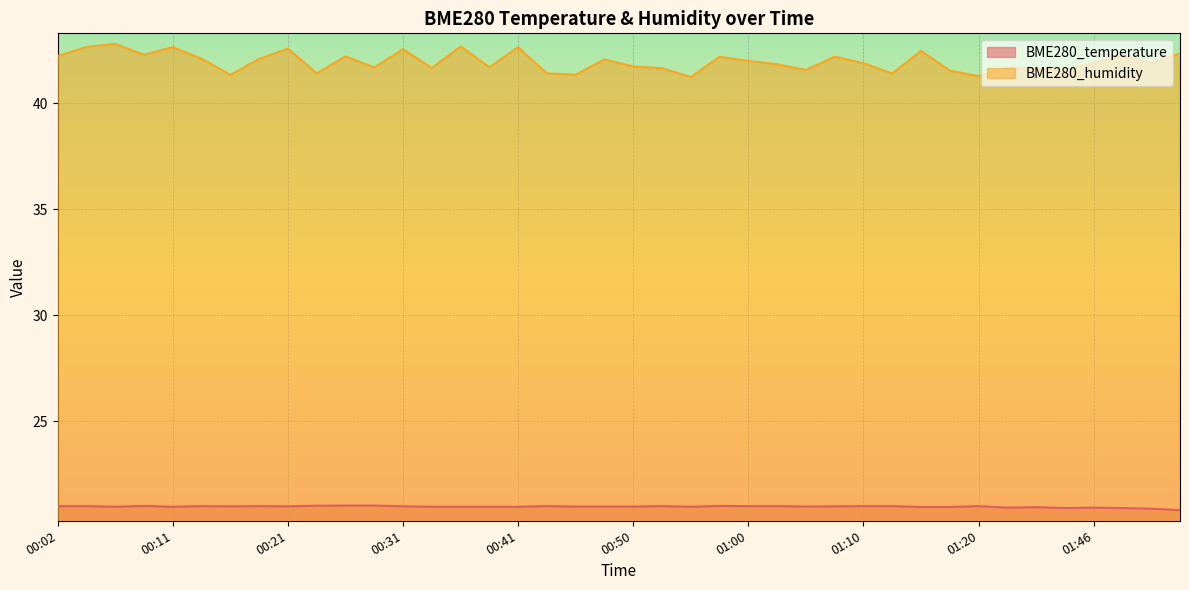

Rank the series by their average value, from highest to lowest.

BME280_humidity, BME280_temperature